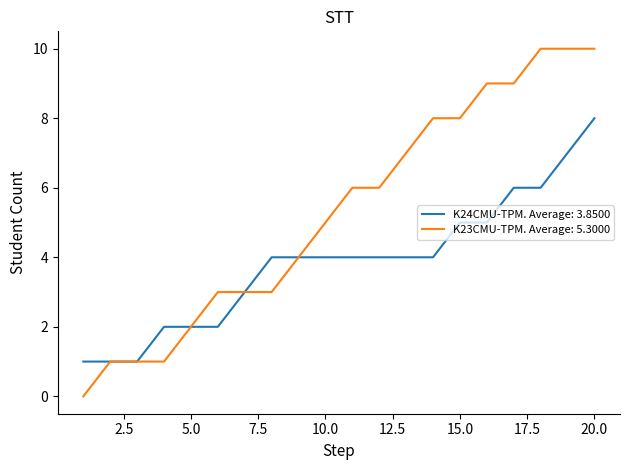

Which series has the widest spread of values?

K23CMU-TPM. Average: 5.3000